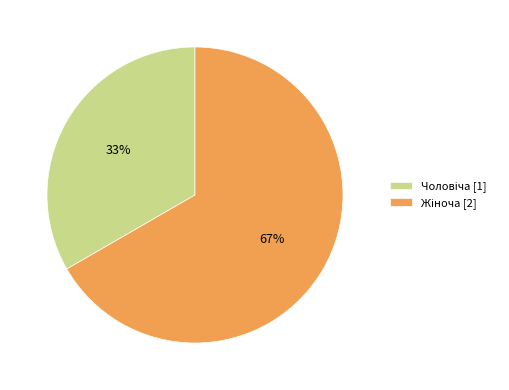

How many segments does this pie chart have?

2